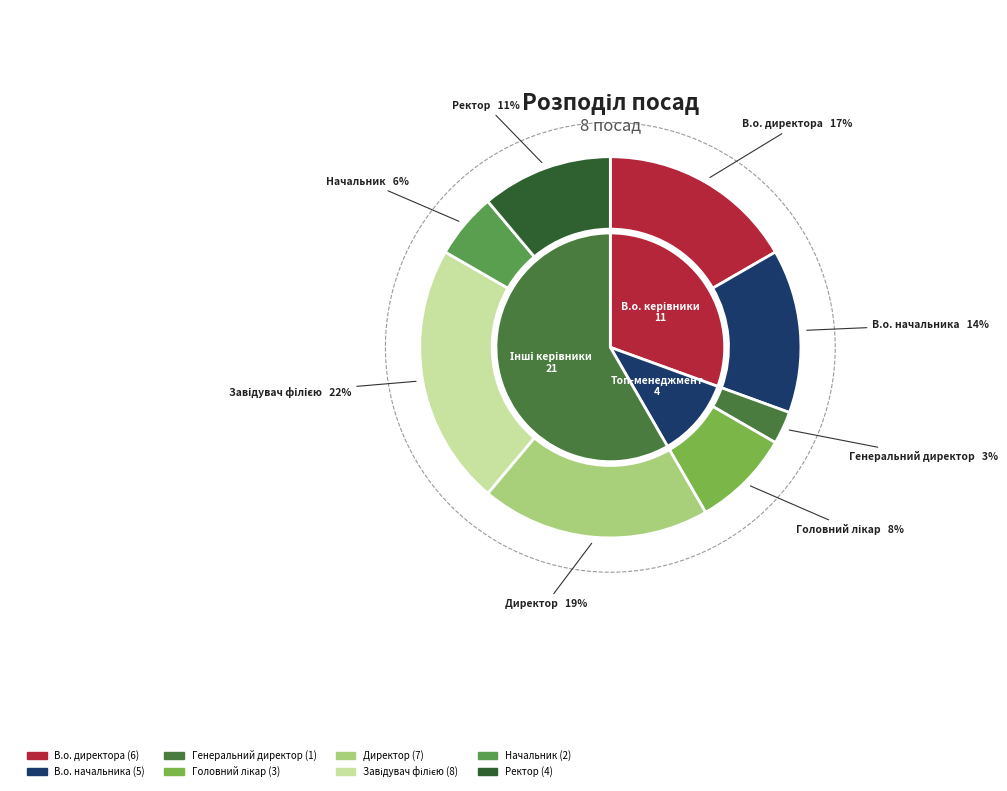

Which has a higher value, Головний лікар or В.о. директора?

В.о. директора